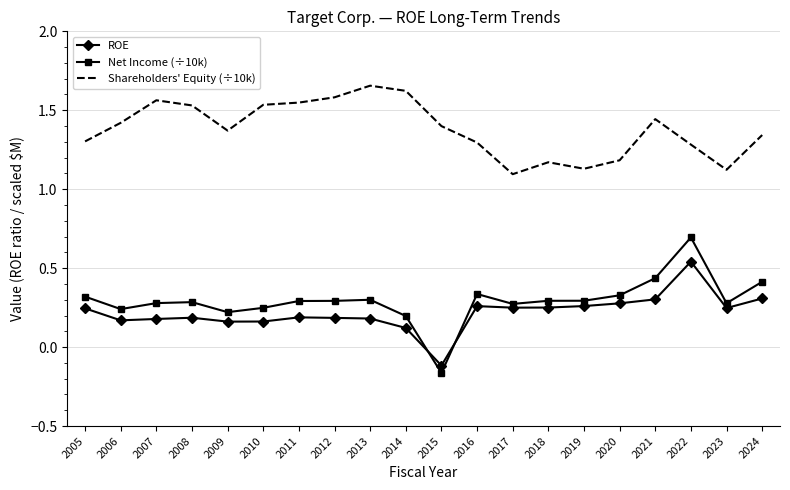

The Shareholders' Equity (÷10k) series shows 1.3 at 2016. True or false?

True